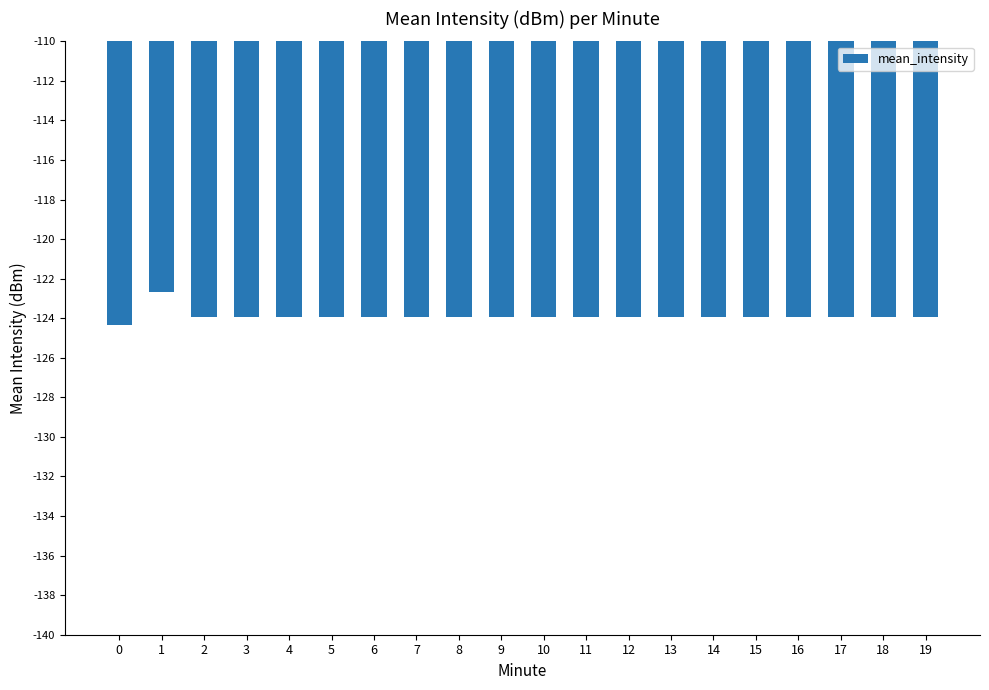

At which label is the value closest to -123?

1